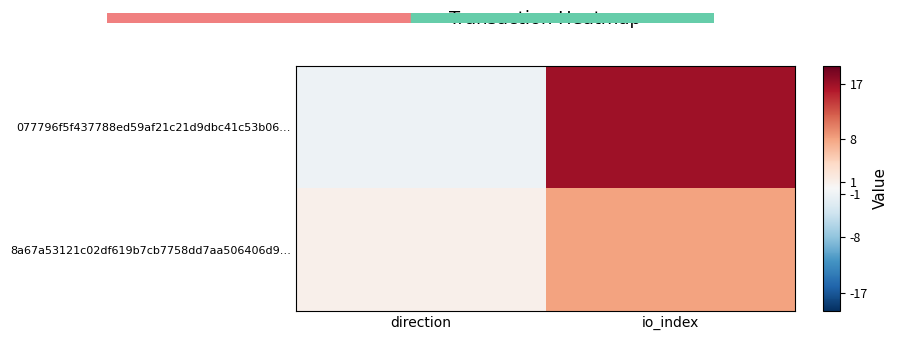

Rank the categories by 077796f5f437788ed59af21c21d9dbc41c53b06… value from highest to lowest.

io_index, direction